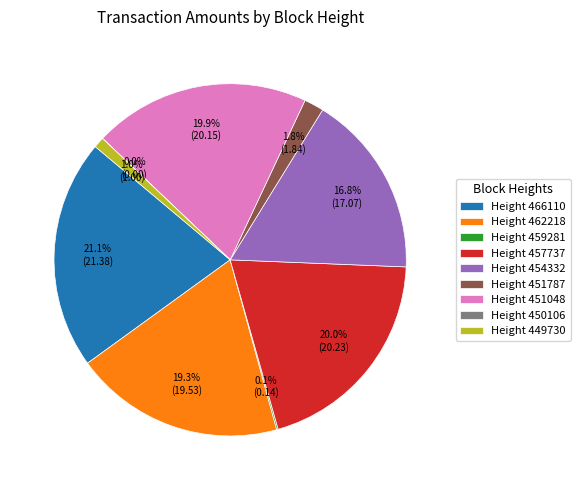

Is Height 449730 the majority of the pie?

No